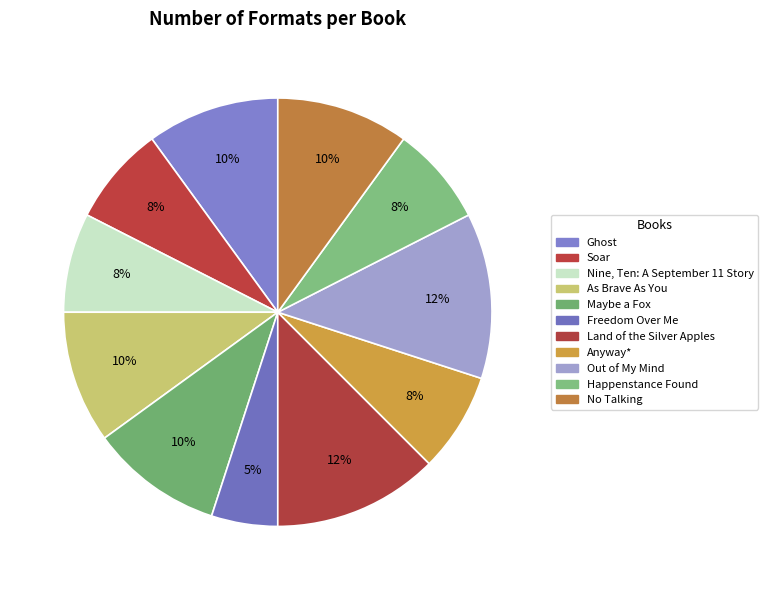

True or false: No Talking accounts for 10% of the total.

True